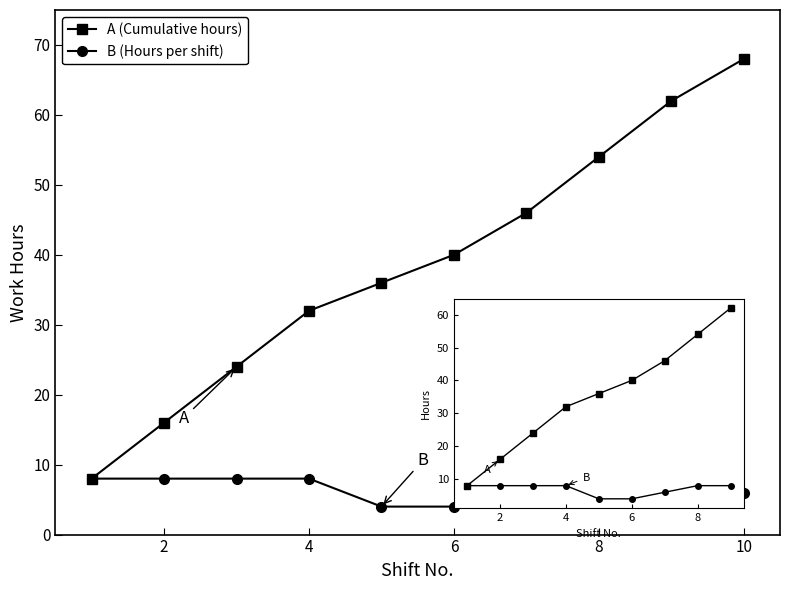

Which series has the largest total across all categories?

A (Cumulative hours)